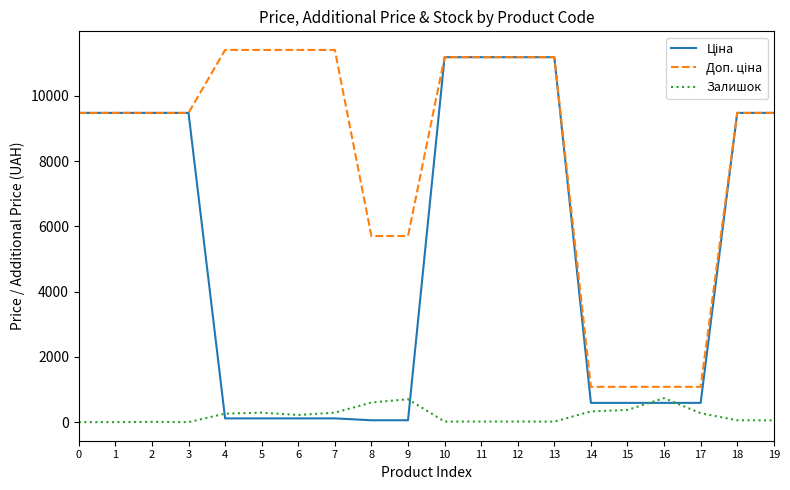

Where does the Залишок series first go above 218?

4